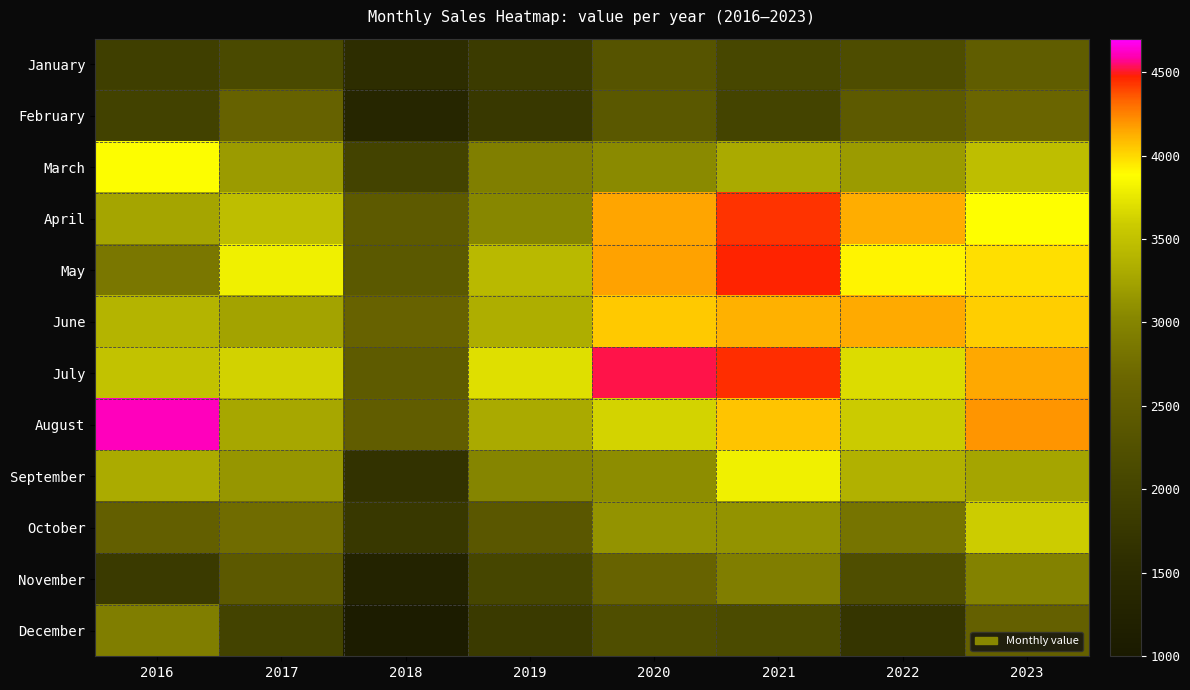

At 2018, list the series in order from smallest to largest.

December, November, February, January, September, October, March, May, April, July, August, June